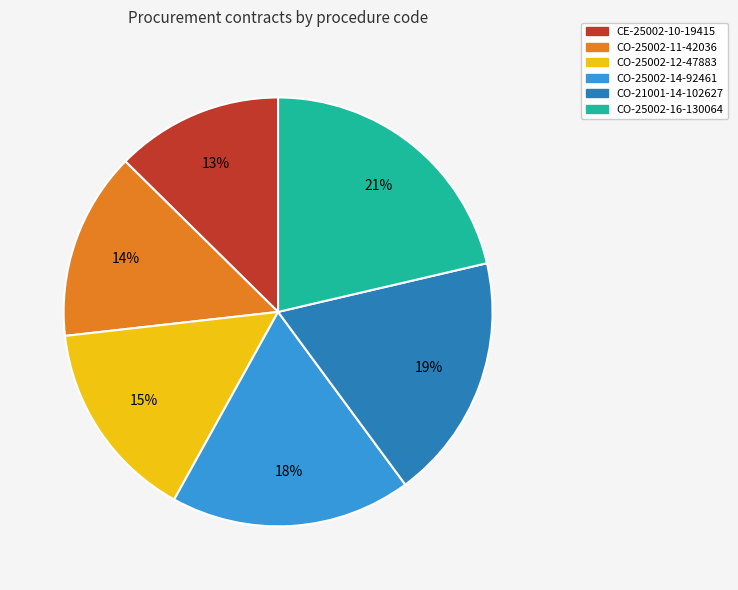

To the nearest percent, what is the difference between the CO-25002-11-42036 and CO-25002-14-92461 slice percentages?

4%